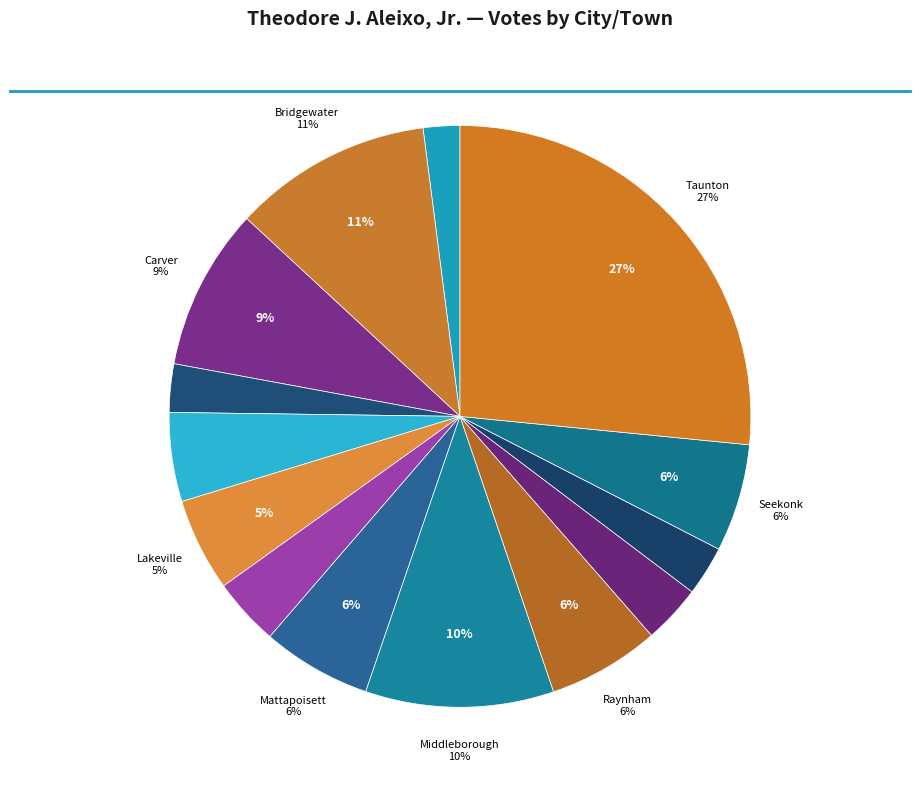

To the nearest percent, what is the difference between the largest and smallest slice percentages?

25%